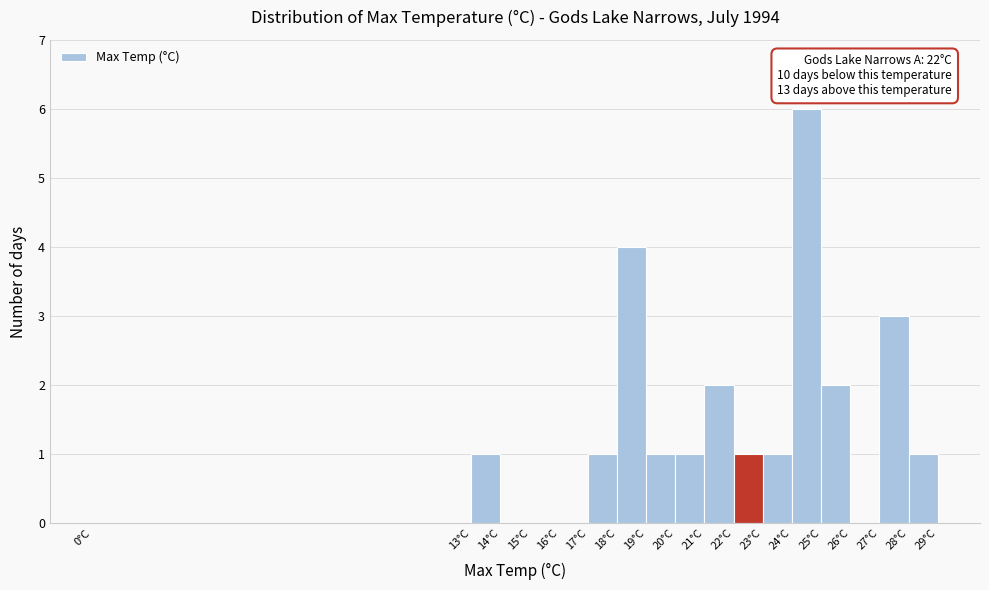

Over which range of the x-axis is the bar tallest?

24 to 25